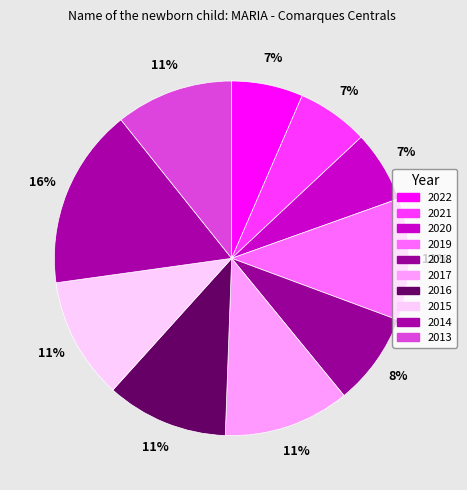

Between 2022 and 2020, which is larger?

2022